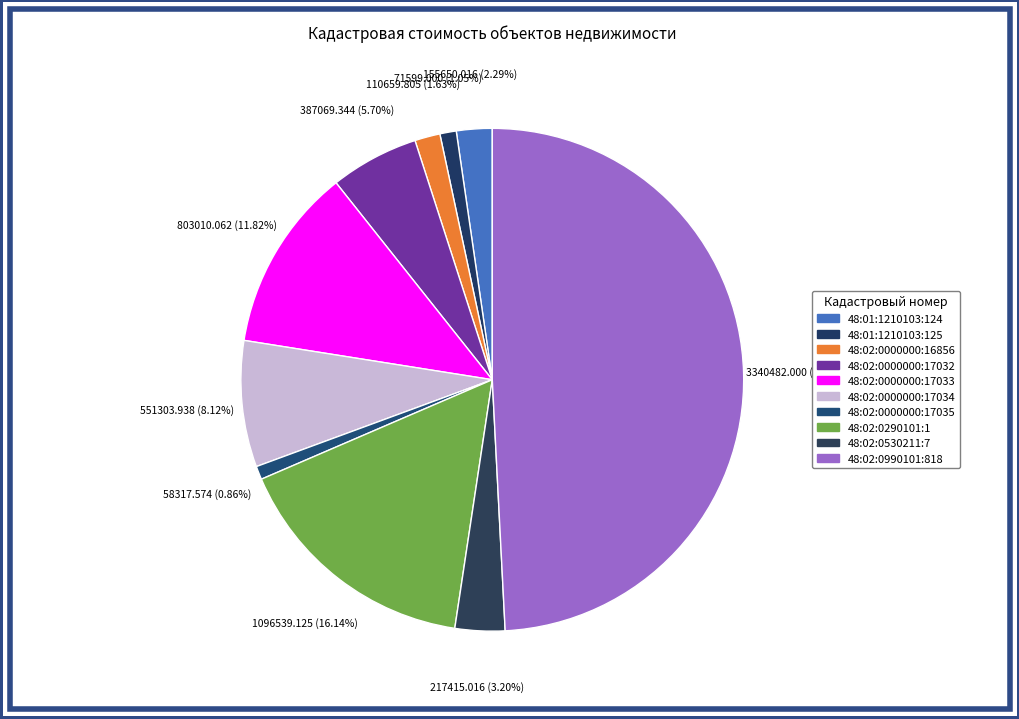

To the nearest percent, what is the difference between the largest and smallest slice percentages?

48%